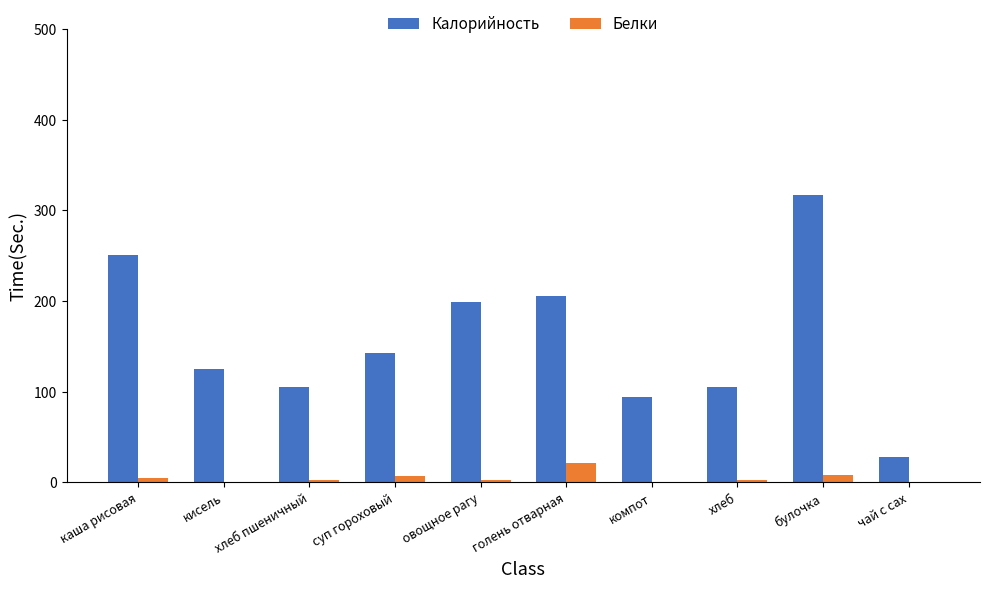

Which series changed the most between хлеб and чай с сах?

Калорийность